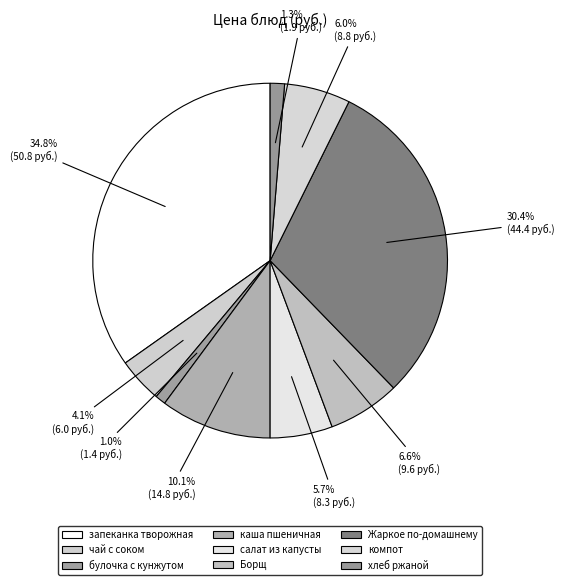

Is there any slice that represents more than half of the pie?

No